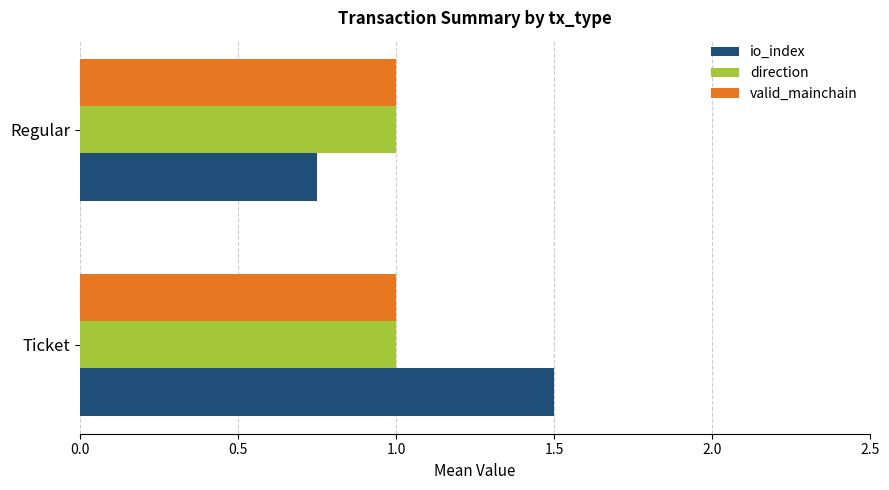

What are all the series names shown in the legend?

io_index, direction, valid_mainchain